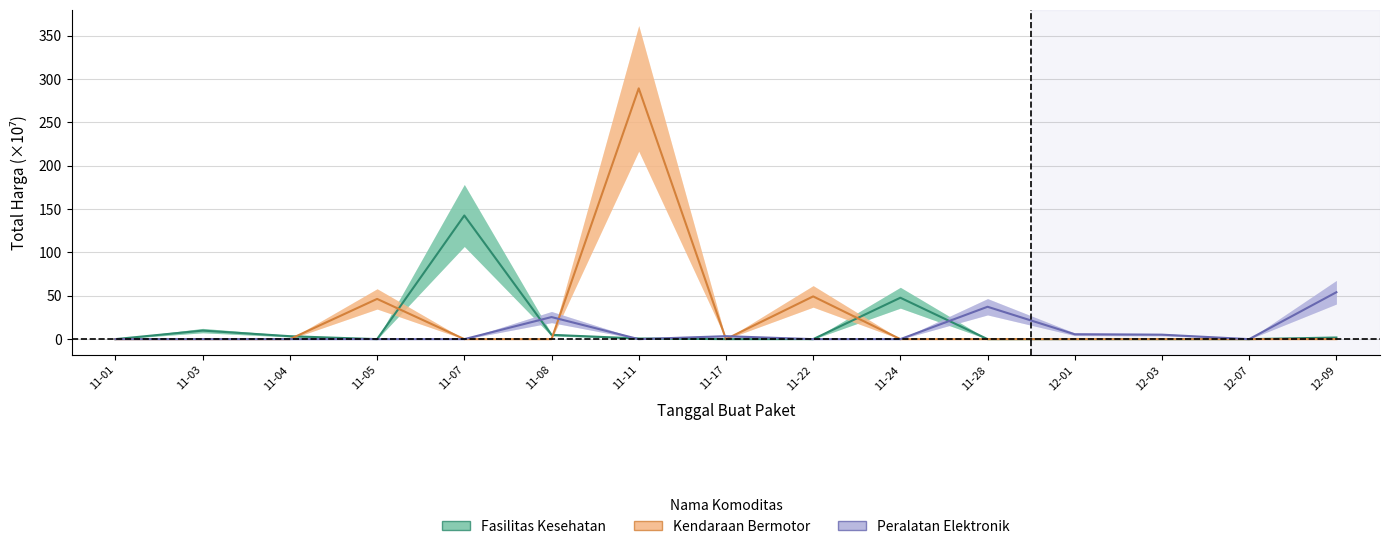

What is the total value across all series at 12-09?

56.0